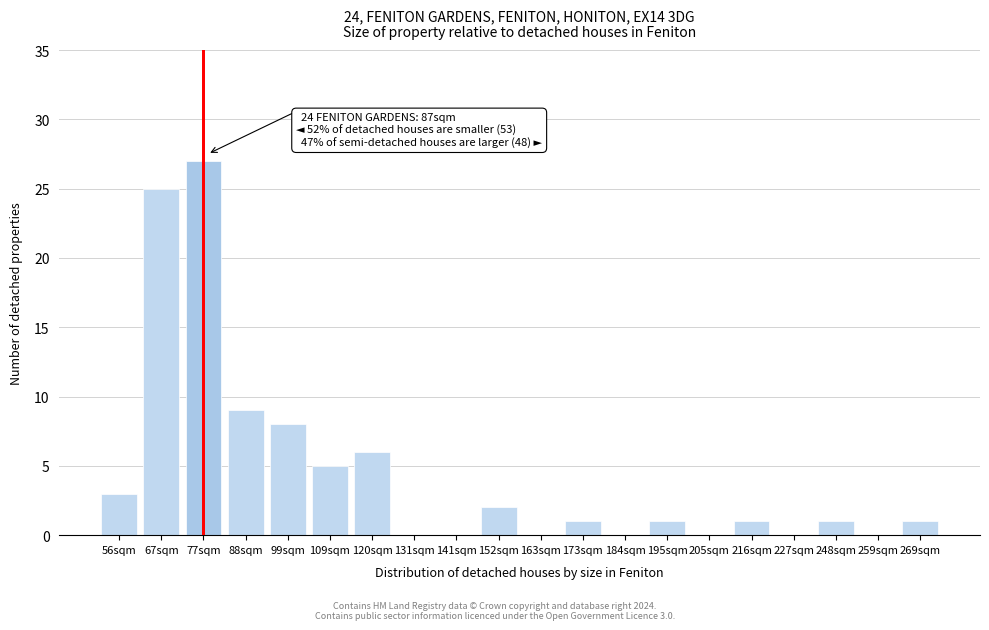

Reading left to right, list all the values displayed in this chart.

56sqm=3	67sqm=25	77sqm=27	88sqm=9	99sqm=8	109sqm=5	120sqm=6	131sqm=0	141sqm=0	152sqm=2	163sqm=0	173sqm=1	184sqm=0	195sqm=1	205sqm=0	216sqm=1	227sqm=0	248sqm=1	259sqm=0	269sqm=1